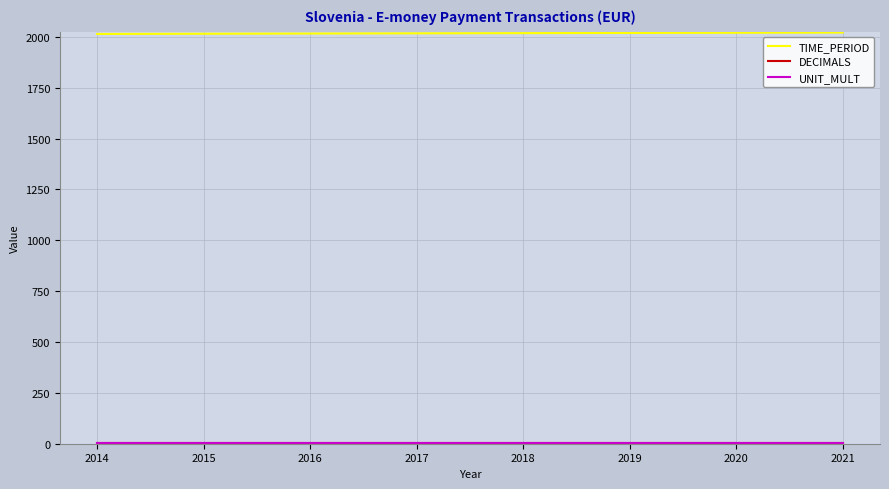

The value of TIME_PERIOD at 2016 is 3405. True or false?

False